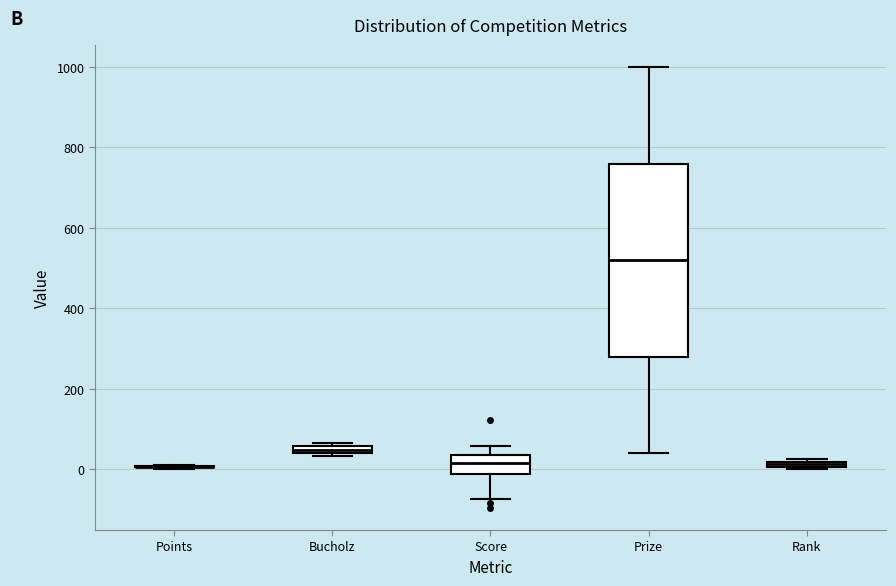

Which box is the tallest, from its lower edge to its upper edge?

Prize